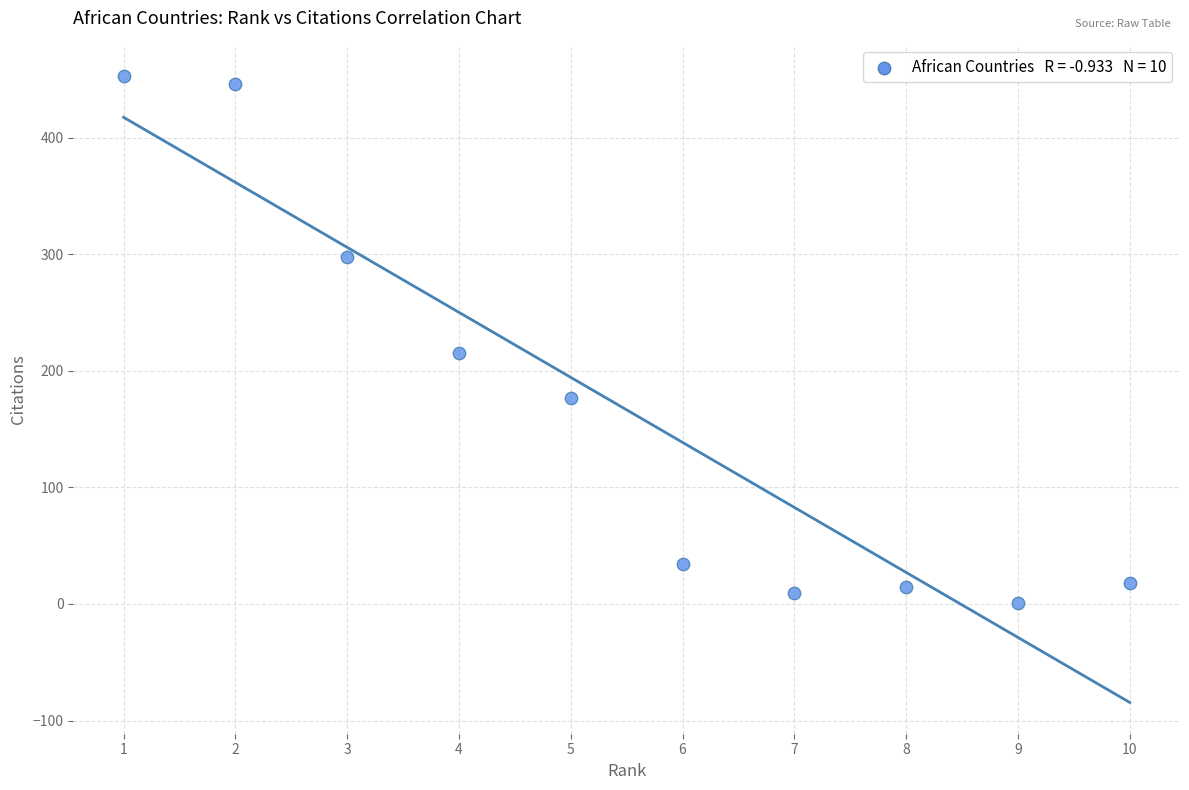

What is the average X value?

6